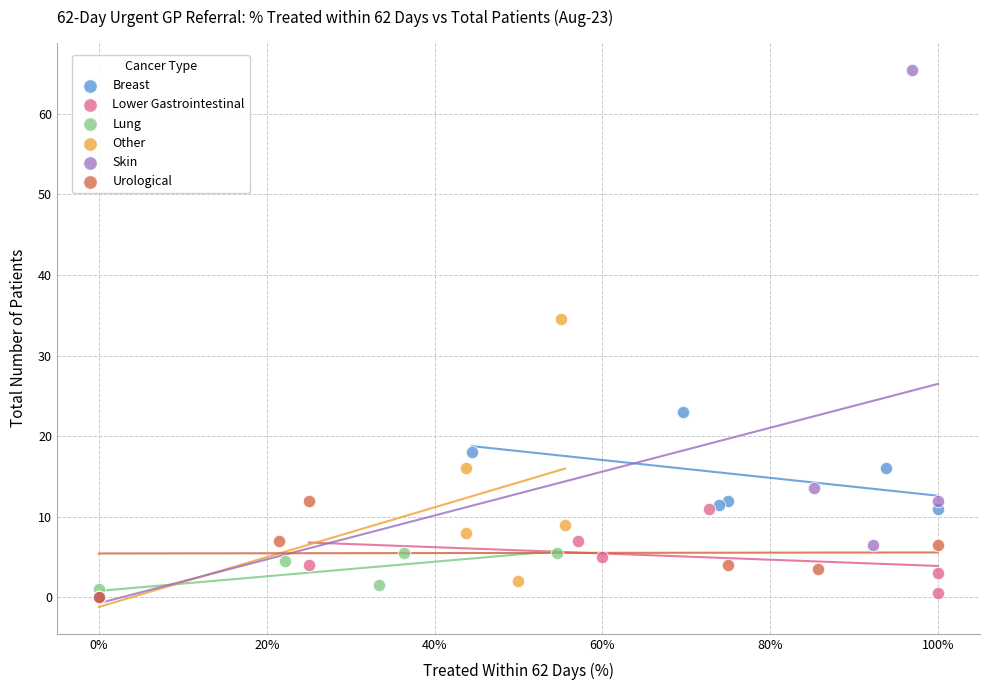

Which series contains the highest Y value?

Skin